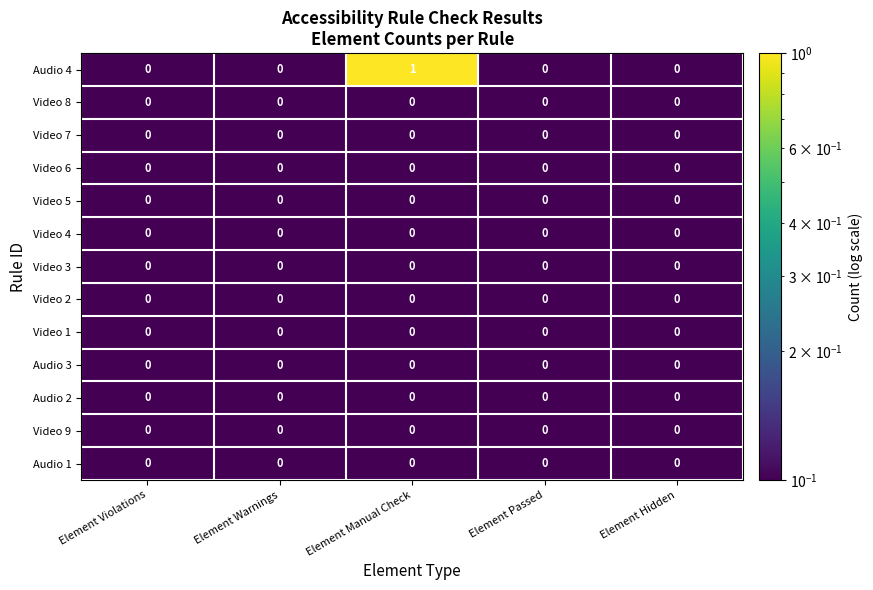

Which series has the largest total across all categories?

Audio 4